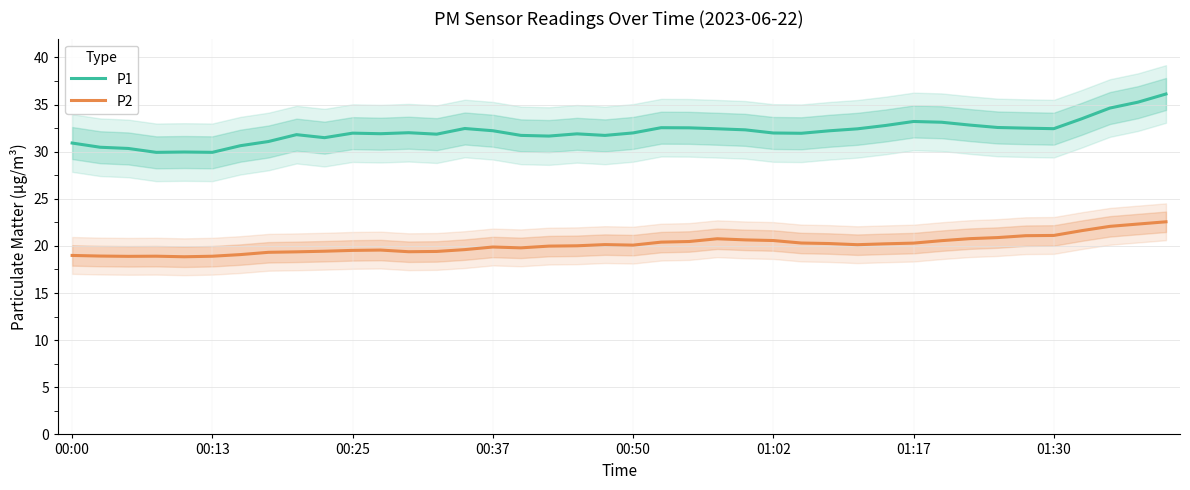

What position from the right is 00:00?

40